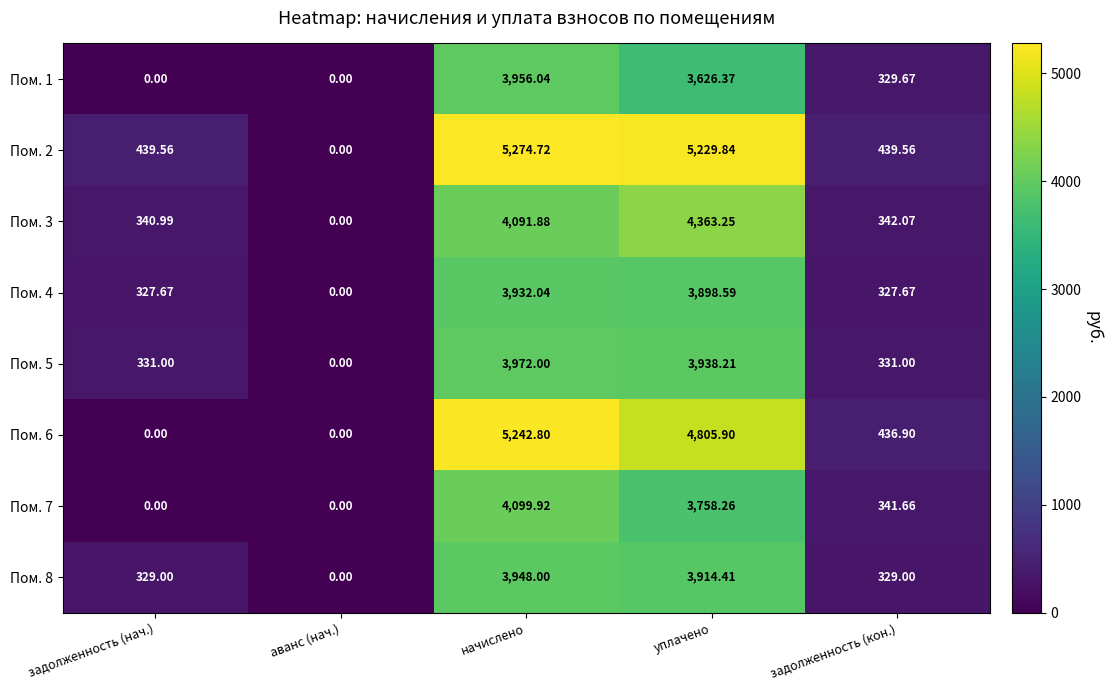

How many series are shown in this chart?

8